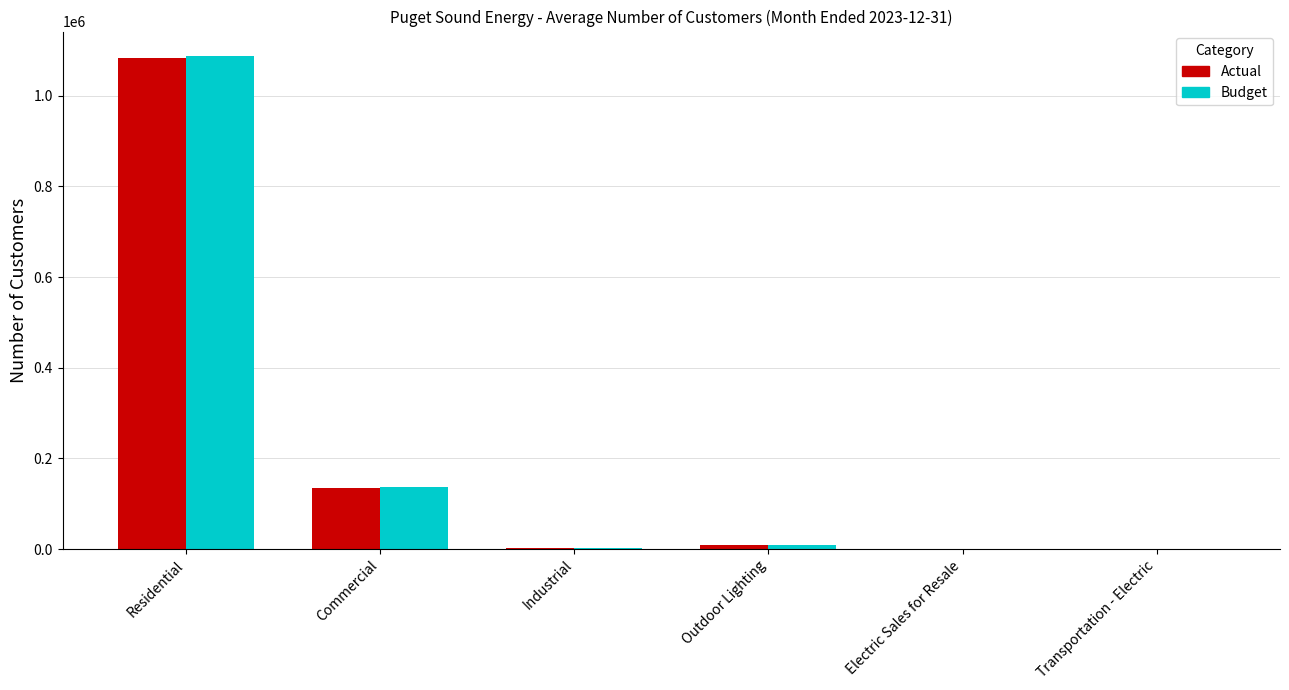

What value does the Actual series have at Residential?

1083522